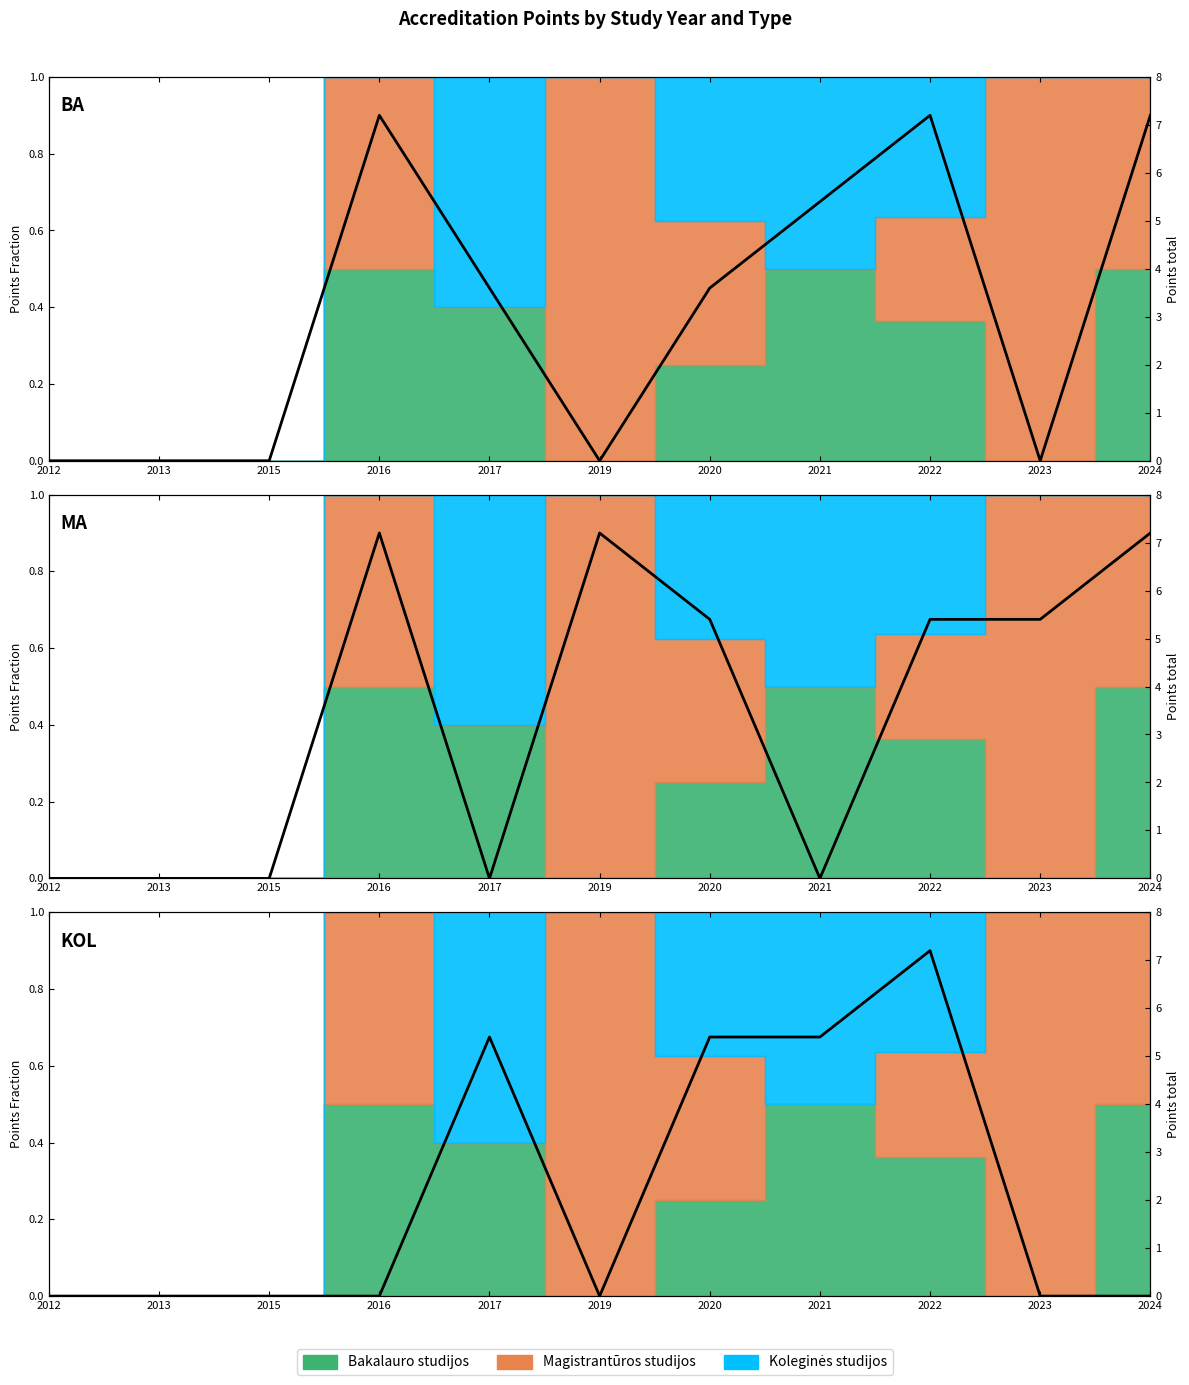

At how many categories does at least one series exceed 0?

8